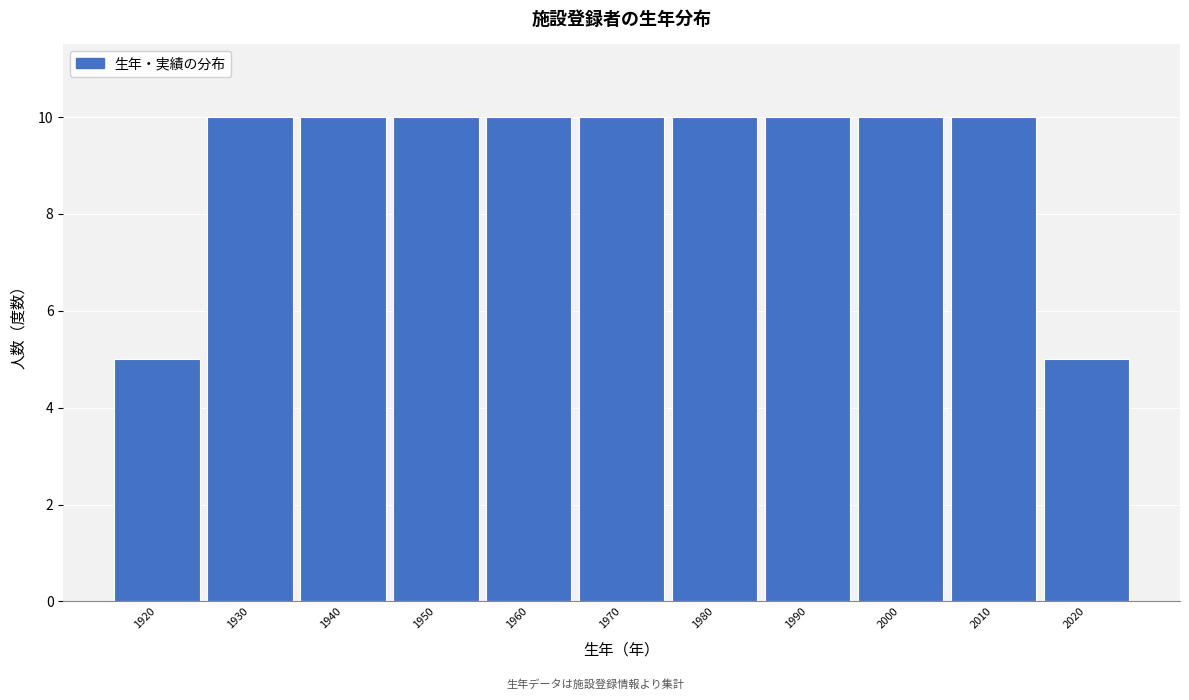

Reading right to left, list all the values displayed in this chart.

5	10	10	10	10	10	10	10	10	10	5